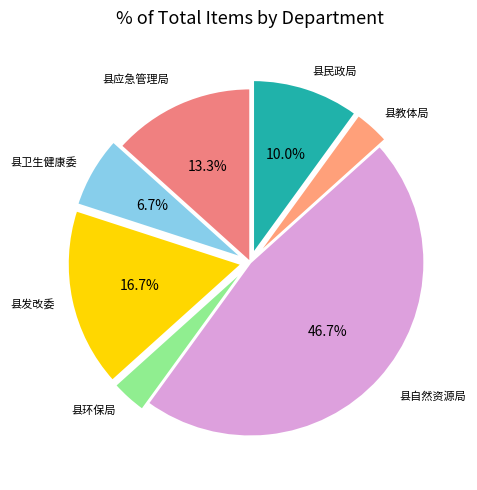

Which category has the biggest portion of the pie?

县自然资源局